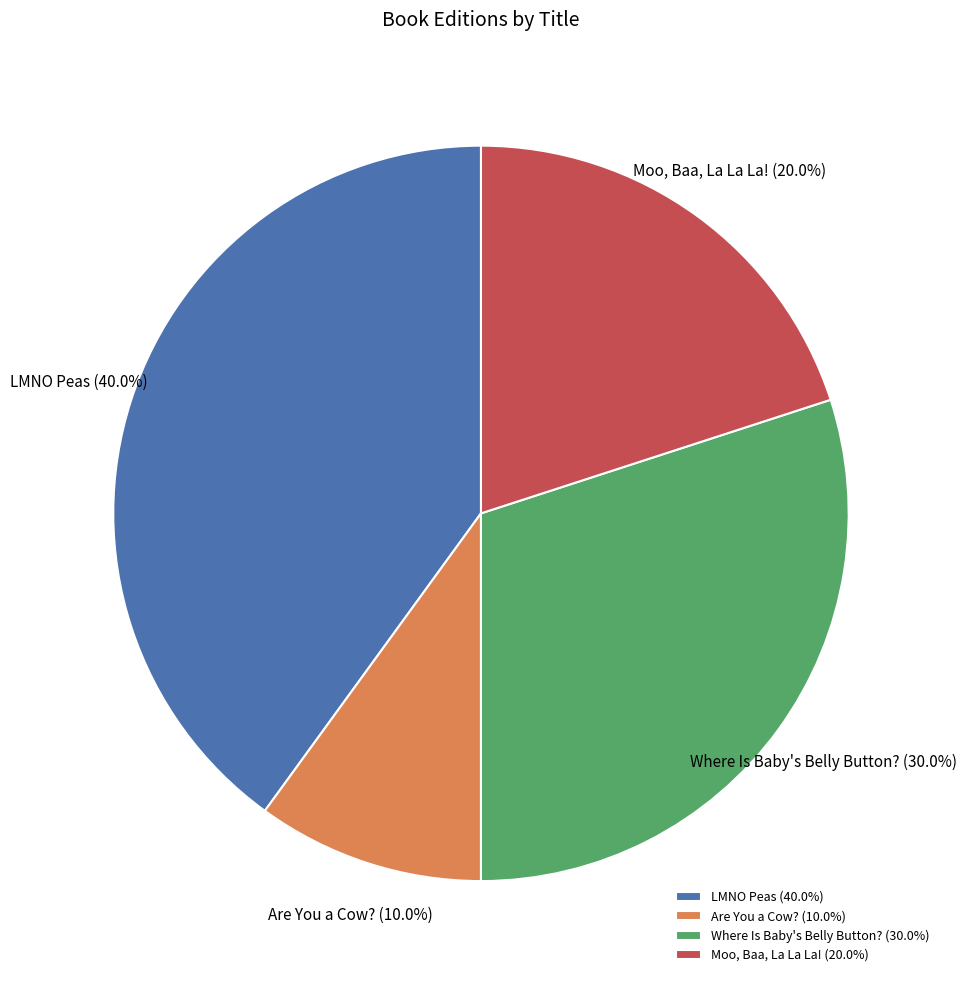

How many segments does this pie chart have?

4